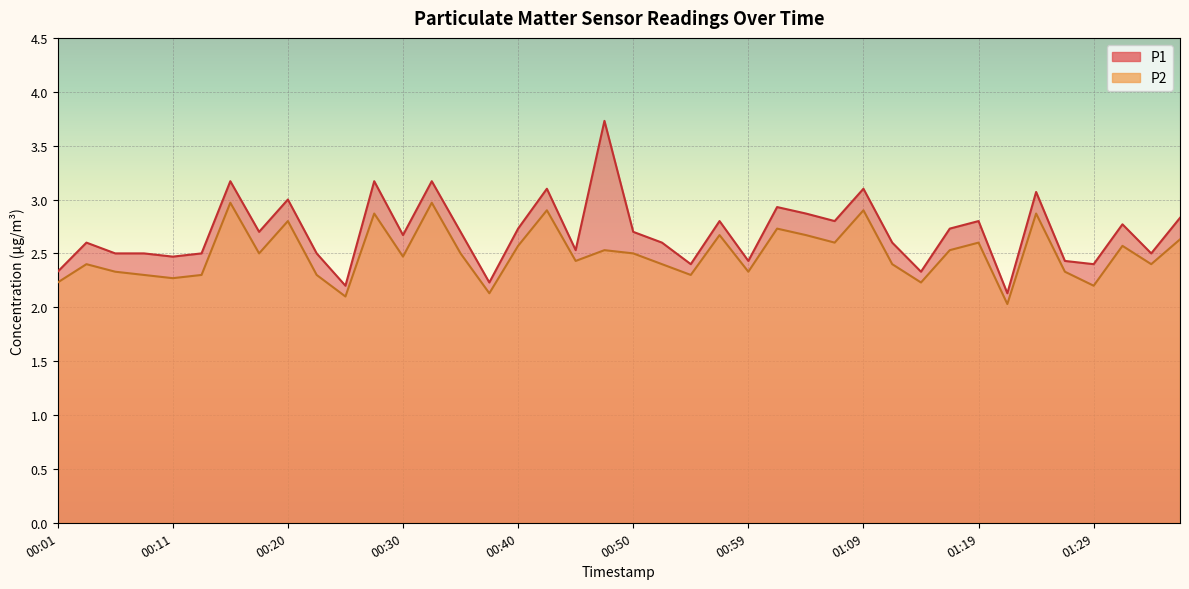

Count the number of data series in this chart.

2